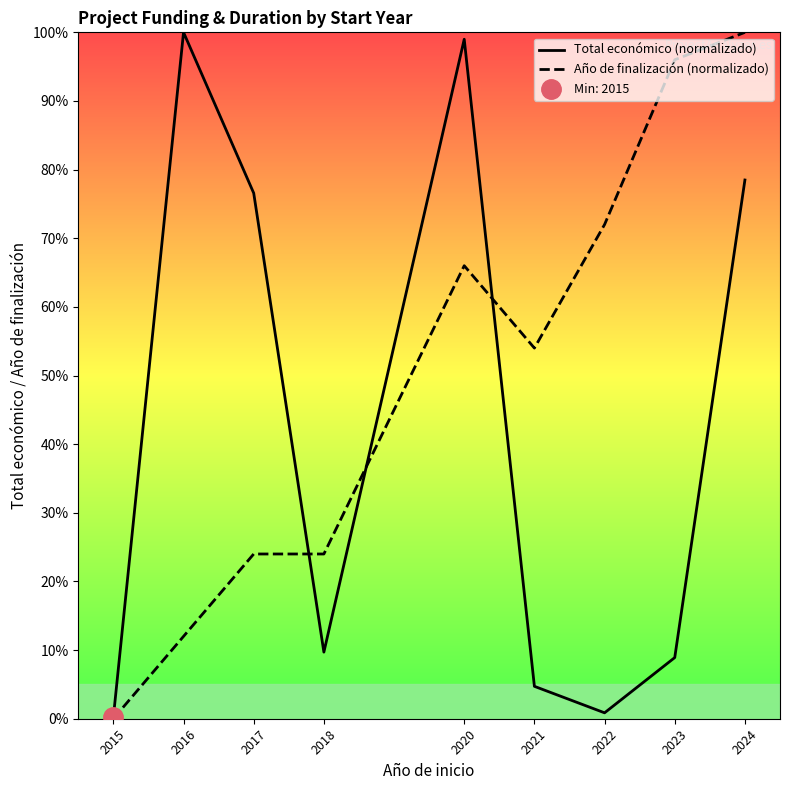

How many intersections are there between Año de finalización (normalizado) and Total económico (normalizado)?

3